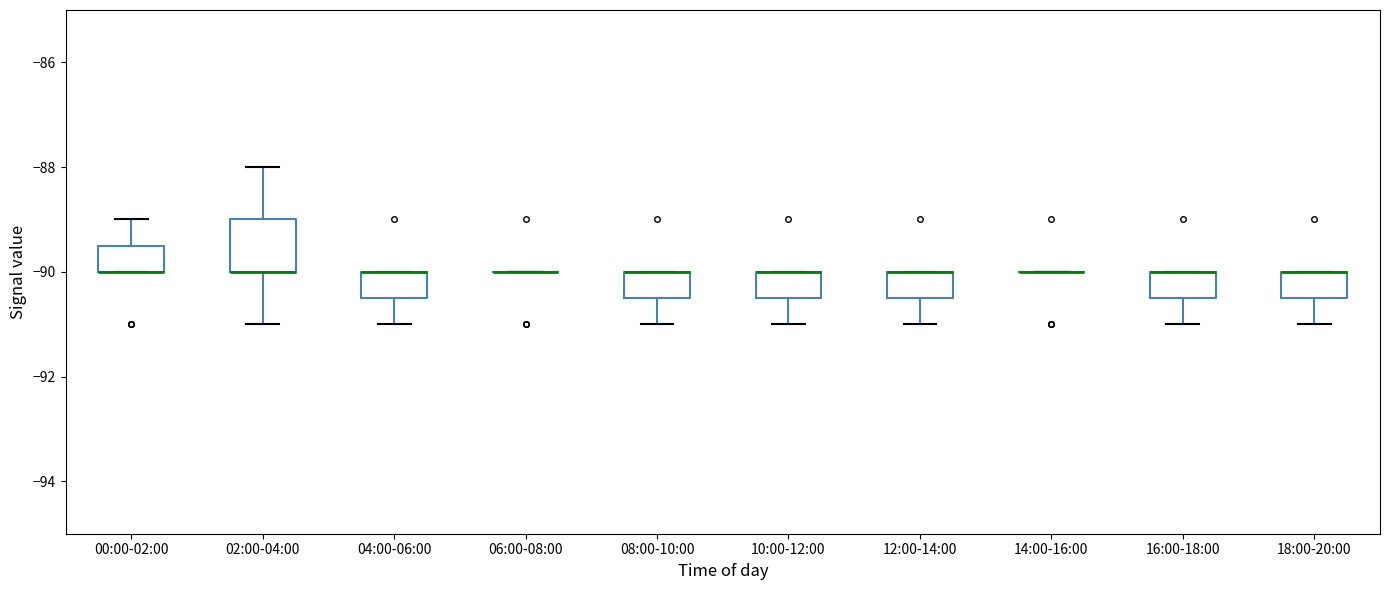

Reading left to right, transcribe this box plot: for each box, give where its median line is, the range the box spans, and where its two whiskers end, as read against the y-axis. The values are not printed on the chart, so give them approximately, as read against the axis.

00:00-02:00: median -90.0 (drawn on the box's lower edge), box -90.0 to -89.4, whiskers -90.0 to -89.0
02:00-04:00: median -90.0 (drawn on the box's lower edge), box -90.0 to -89.0, whiskers -91.0 to -88.0
04:00-06:00: median -90.0 (drawn on the box's upper edge), box -90.4 to -90.0, whiskers -91.0 to -90.0
06:00-08:00: box collapsed to a line at -90.0, whiskers -90.0 to -90.0
08:00-10:00: median -90.0 (drawn on the box's upper edge), box -90.4 to -90.0, whiskers -91.0 to -90.0
10:00-12:00: median -90.0 (drawn on the box's upper edge), box -90.4 to -90.0, whiskers -91.0 to -90.0
12:00-14:00: median -90.0 (drawn on the box's upper edge), box -90.4 to -90.0, whiskers -91.0 to -90.0
14:00-16:00: box collapsed to a line at -90.0, whiskers -90.0 to -90.0
16:00-18:00: median -90.0 (drawn on the box's upper edge), box -90.4 to -90.0, whiskers -91.0 to -90.0
18:00-20:00: median -90.0 (drawn on the box's upper edge), box -90.4 to -90.0, whiskers -91.0 to -90.0